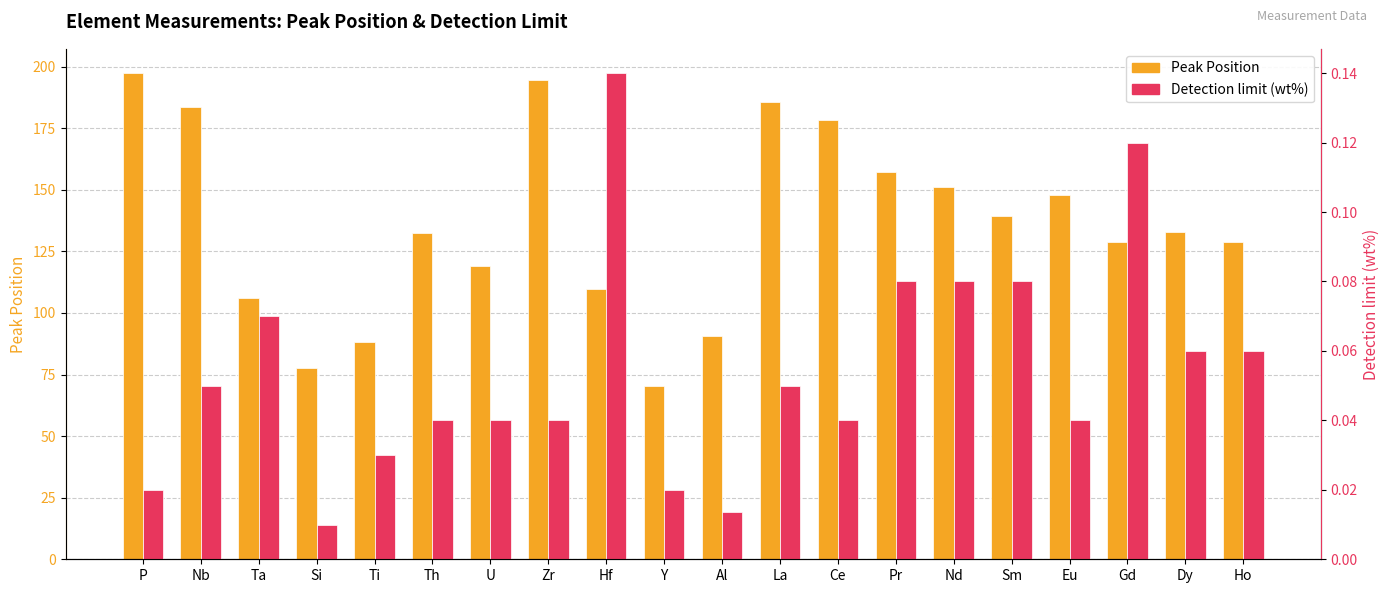

Which category has the lowest value across all series?

Si